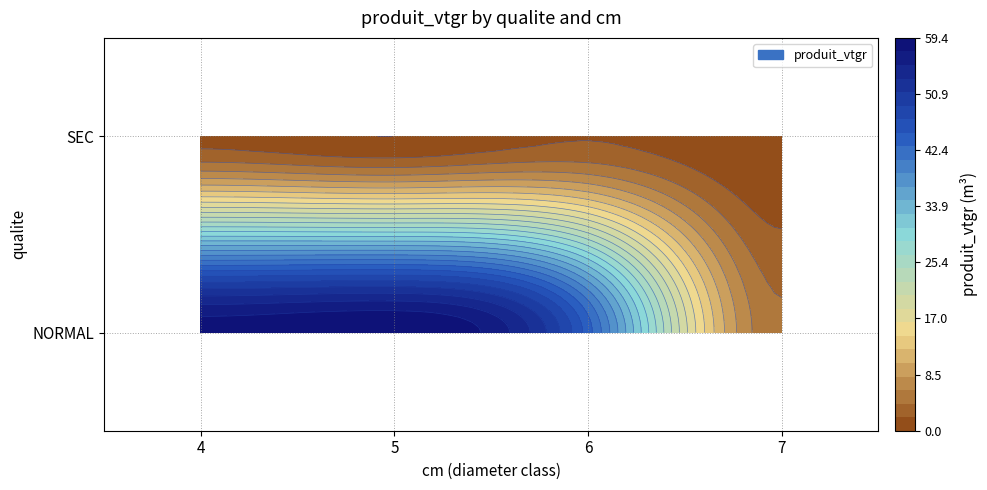

Where does the SEC series first go above 1?

4